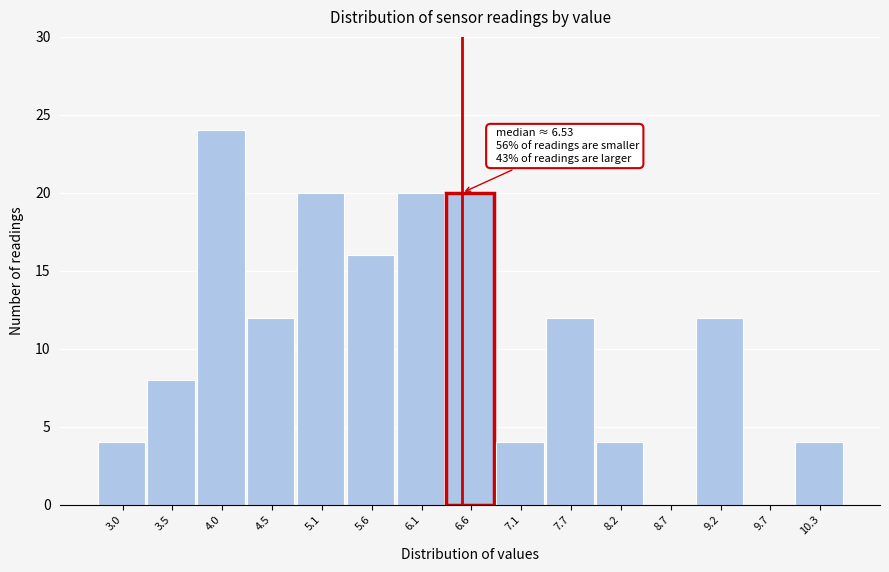

Which range on the x-axis has the tallest bar?

3.77 to 4.29